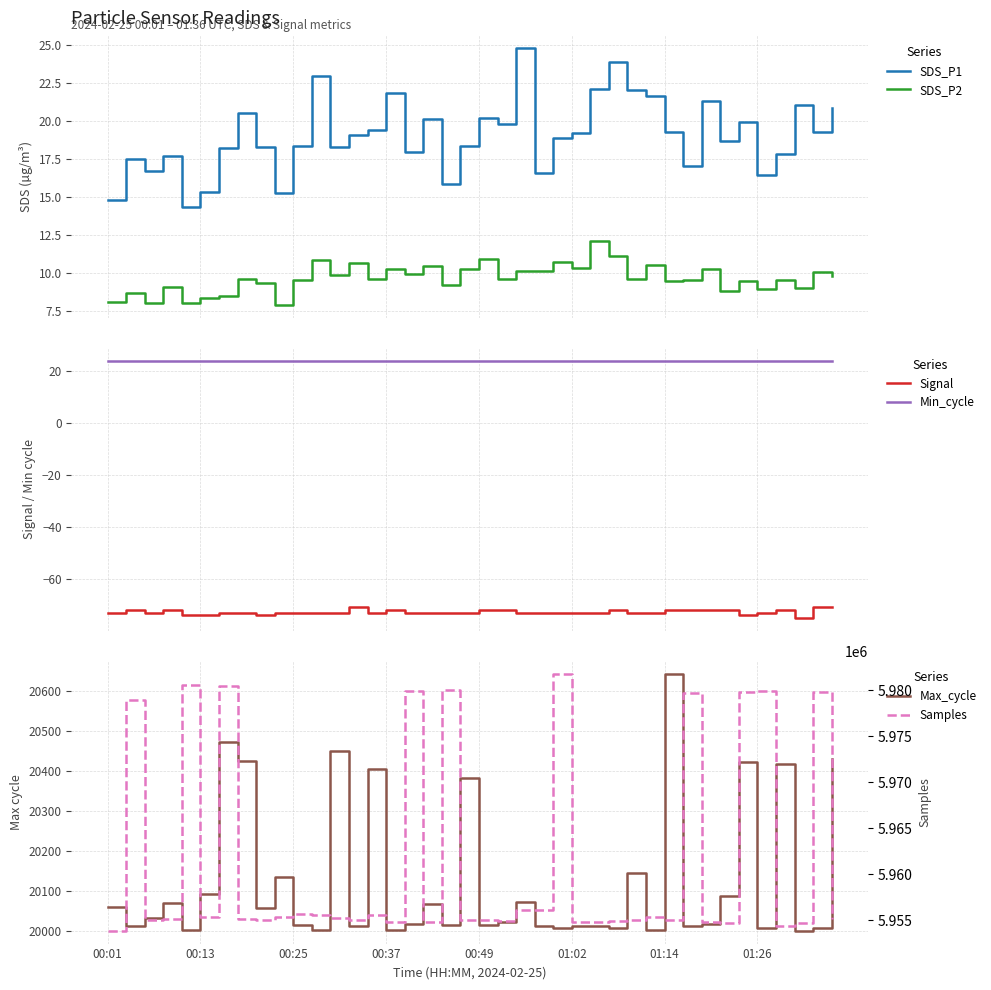

How many distinct data groups are displayed?

6